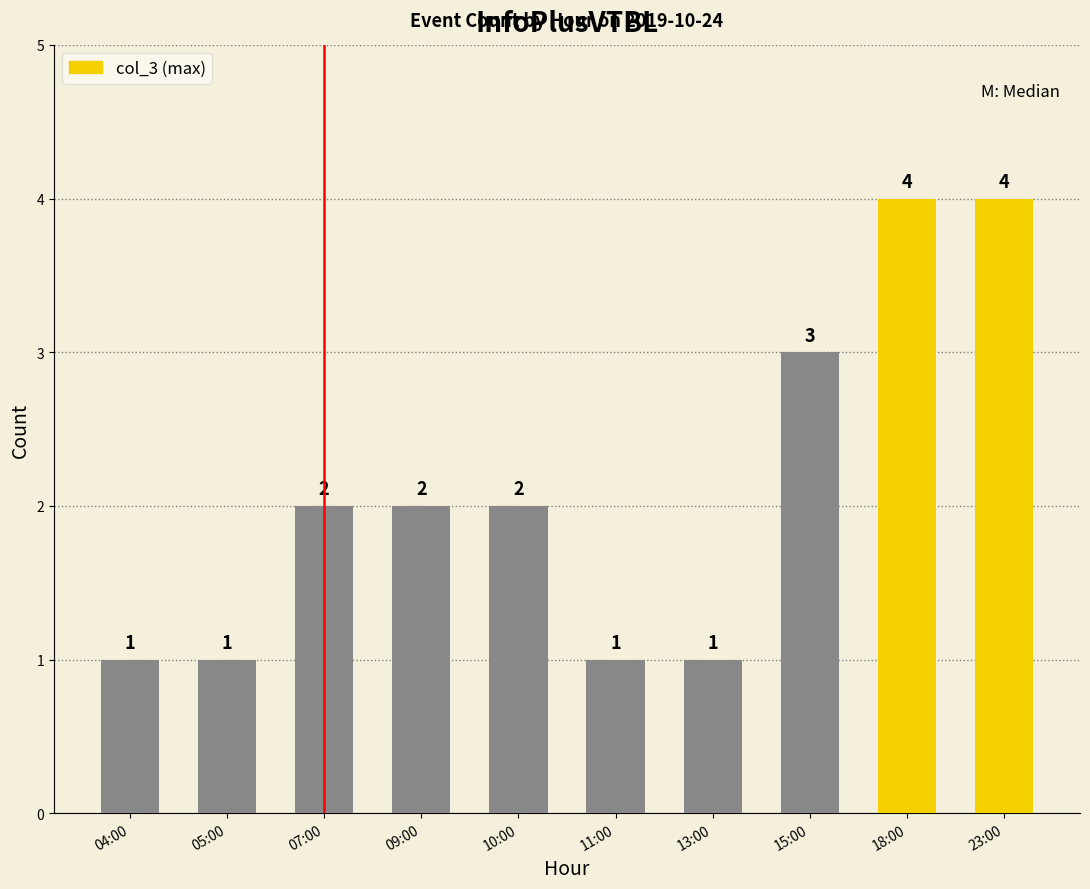

What is the change in value from 11:00 to 15:00?

+2